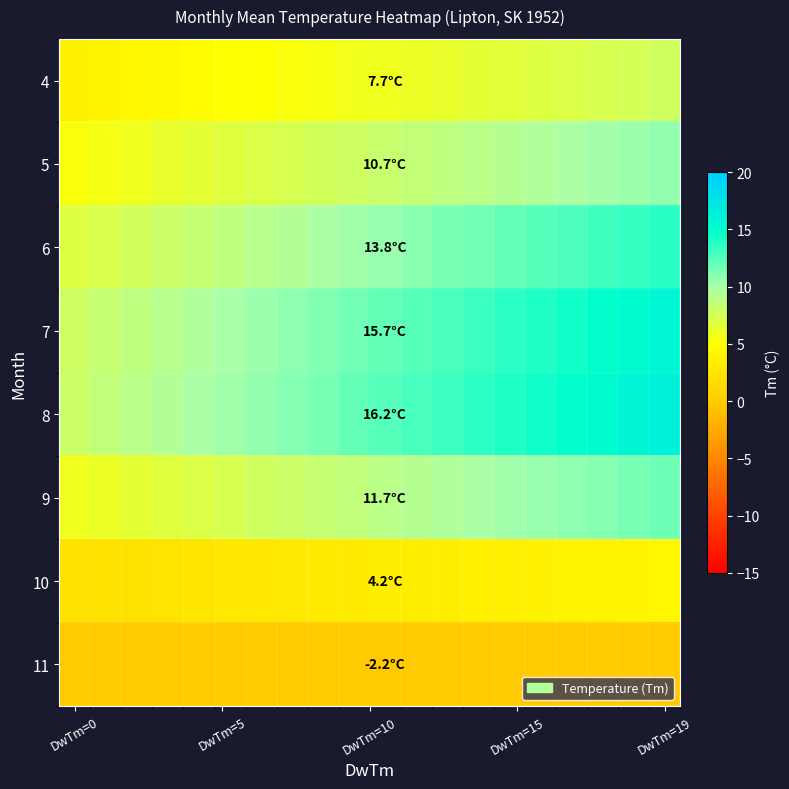

Which series has the largest range (max minus min)?

row_4